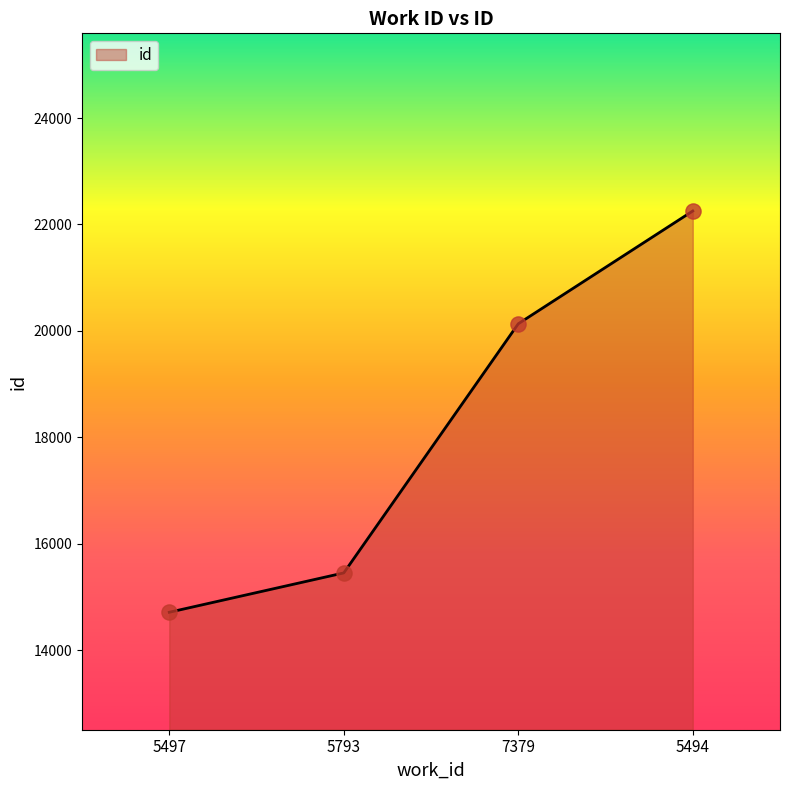

Between 5793 and 5497, which is larger?

5793